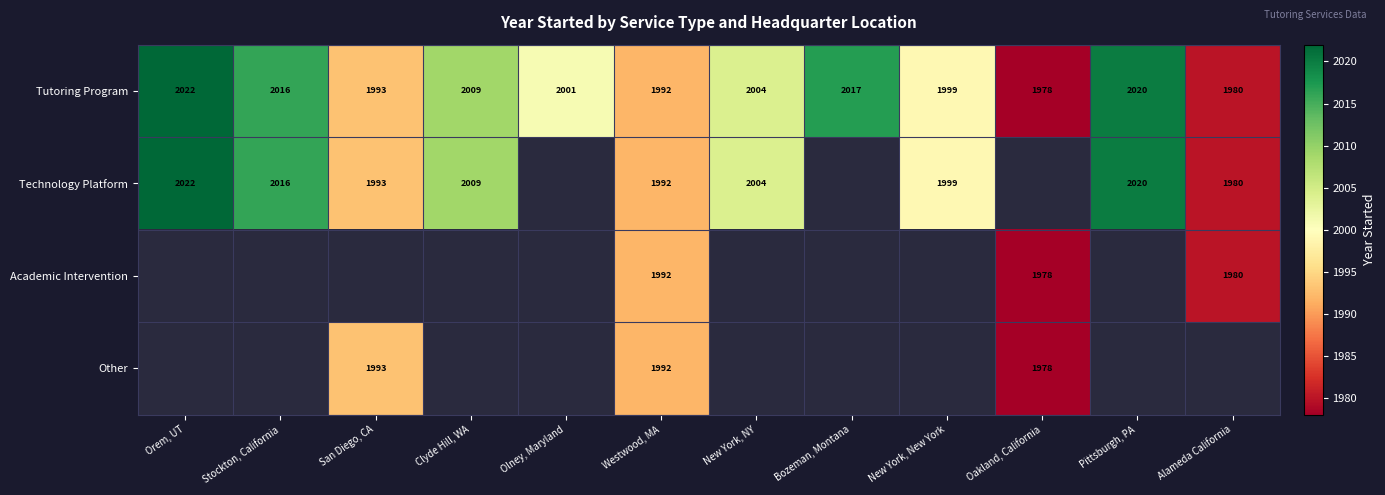

Read the Tutoring Program value at New York, NY, to the nearest 5.

2005